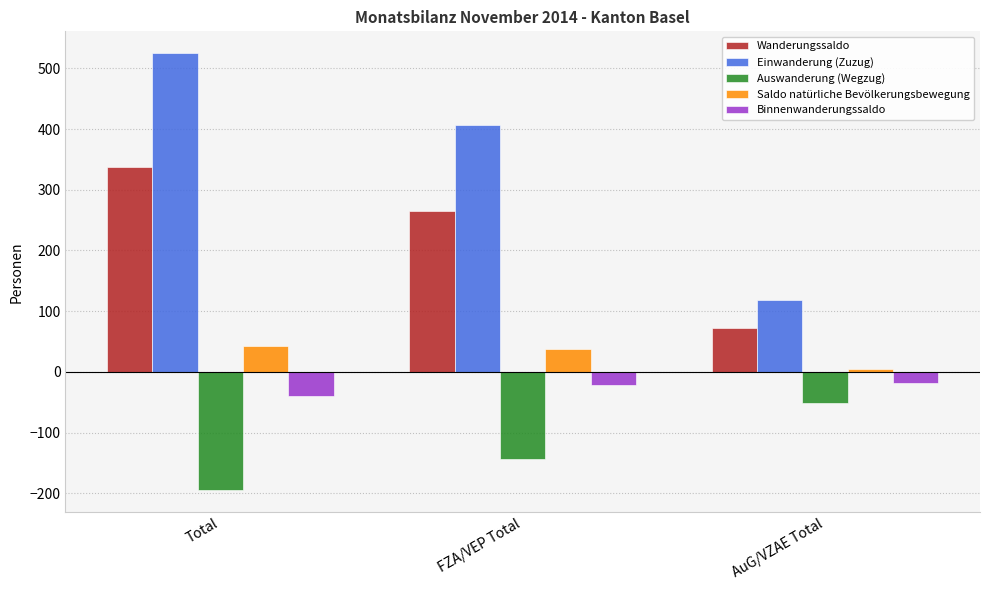

What is the value of the Einwanderung (Zuzug) bar at the 3rd from the left?

119